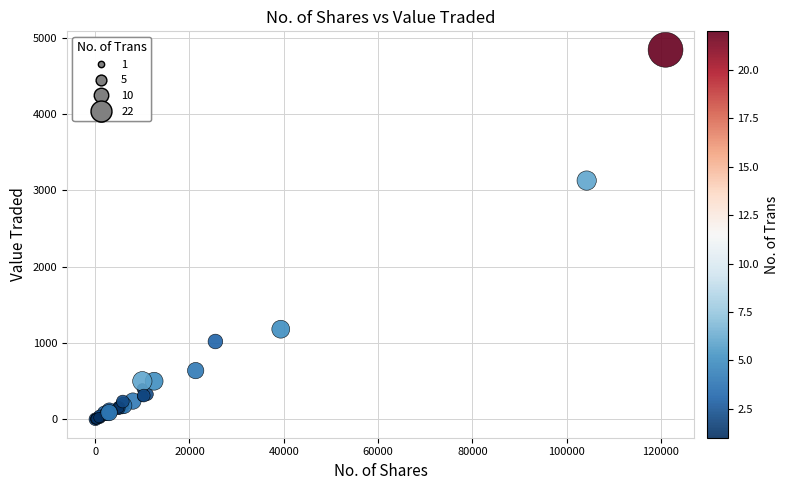

What Y value in the scatter plot is closest to 2420?

3127